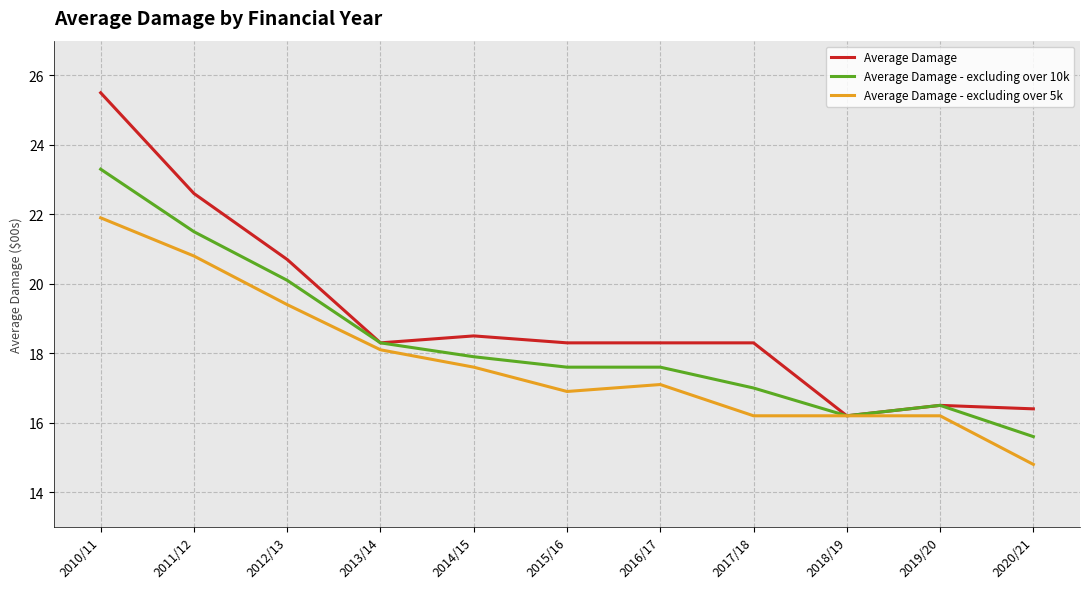

What is the difference between the maximum and minimum values in the Average Damage series?

9.3